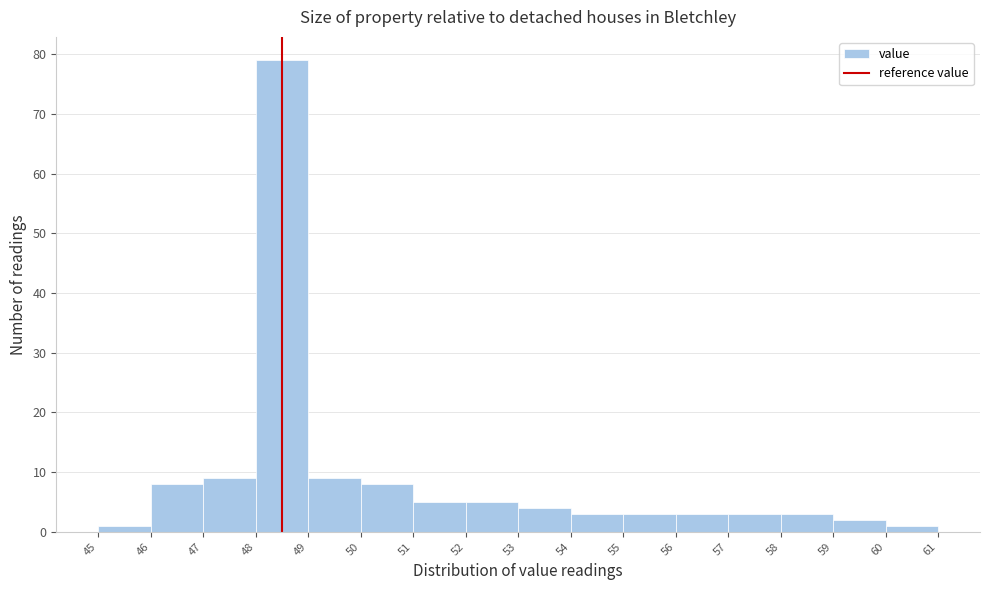

Reading left to right, transcribe this chart: for each bar, give the range it covers on the x-axis and its height. The values are not printed on the chart, so give them approximately, as read against the axis.

45 to 46: 1
46 to 47: 8
47 to 48: 9
48 to 49: 79
49 to 50: 9
50 to 51: 8
51 to 52: 5
52 to 53: 5
53 to 54: 4
54 to 55: 3
55 to 56: 3
56 to 57: 3
57 to 58: 3
58 to 59: 3
59 to 60: 2
60 to 61: 1